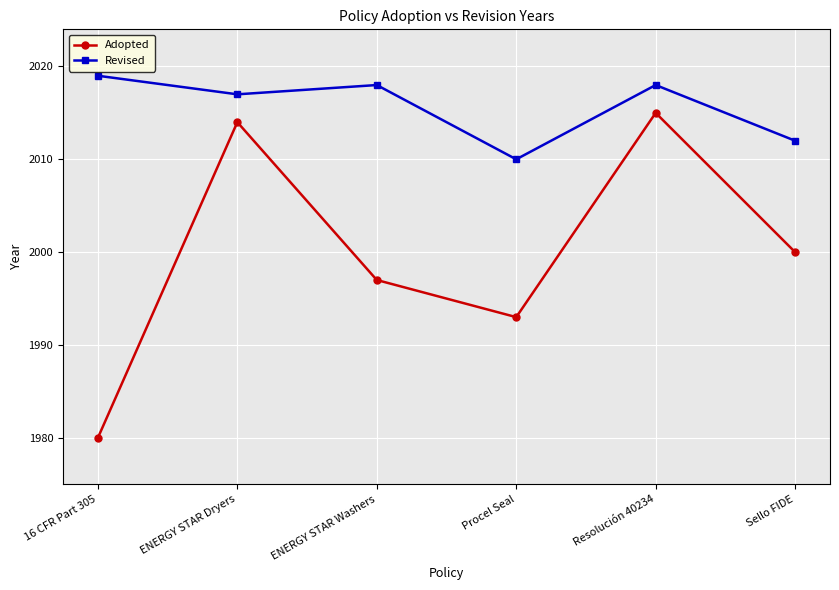

What is the difference between the maximum and minimum values in the Revised series?

9